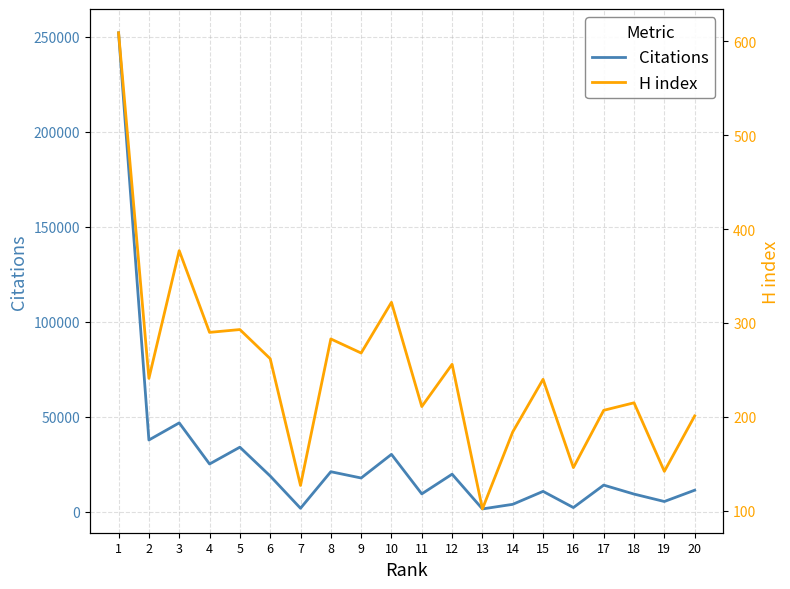

What is the total value across all series at 15?

10978